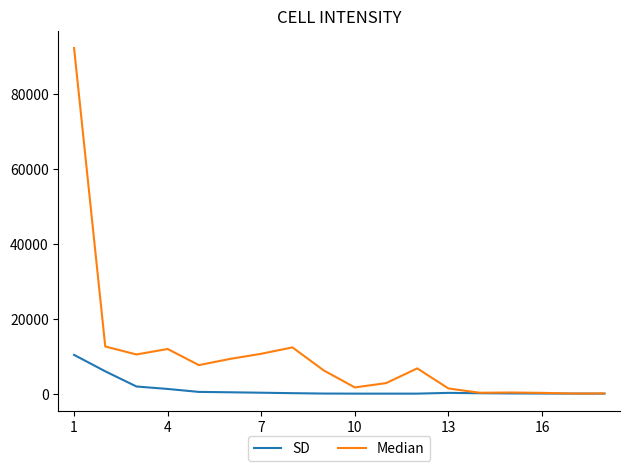

Rank the series by their maximum value, from highest to lowest.

Median, SD